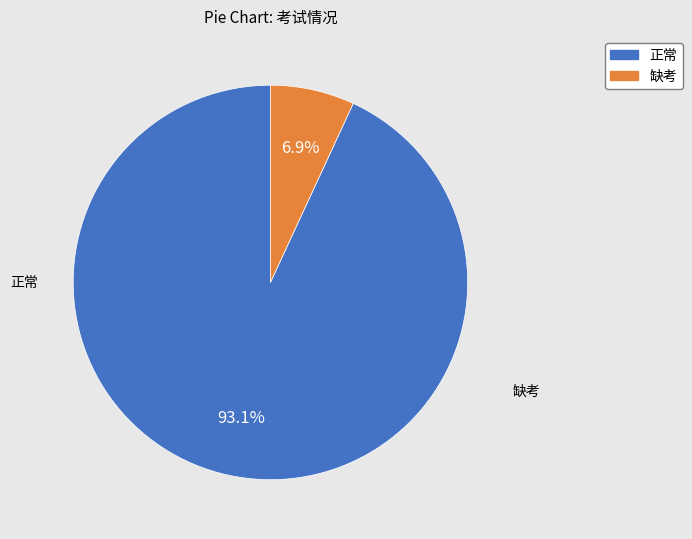

Is it true that 正常 is 93% of the pie?

True